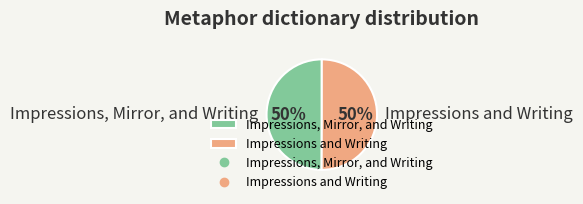

Approximately how many times larger is the value at Impressions, Mirror, and Writing compared to Impressions and Writing?

1.0